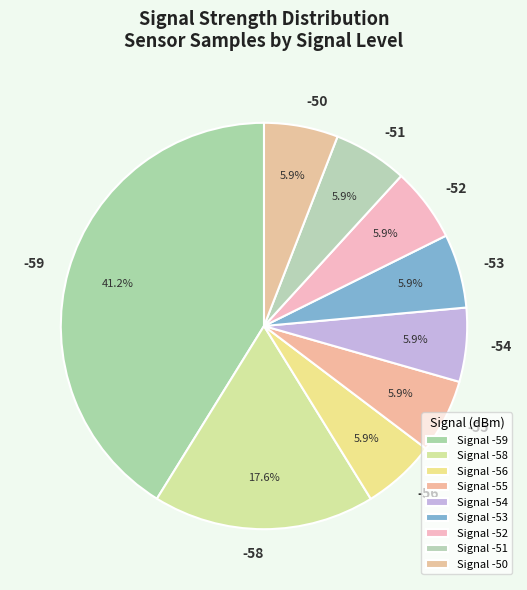

Count the number of slices in the pie.

9